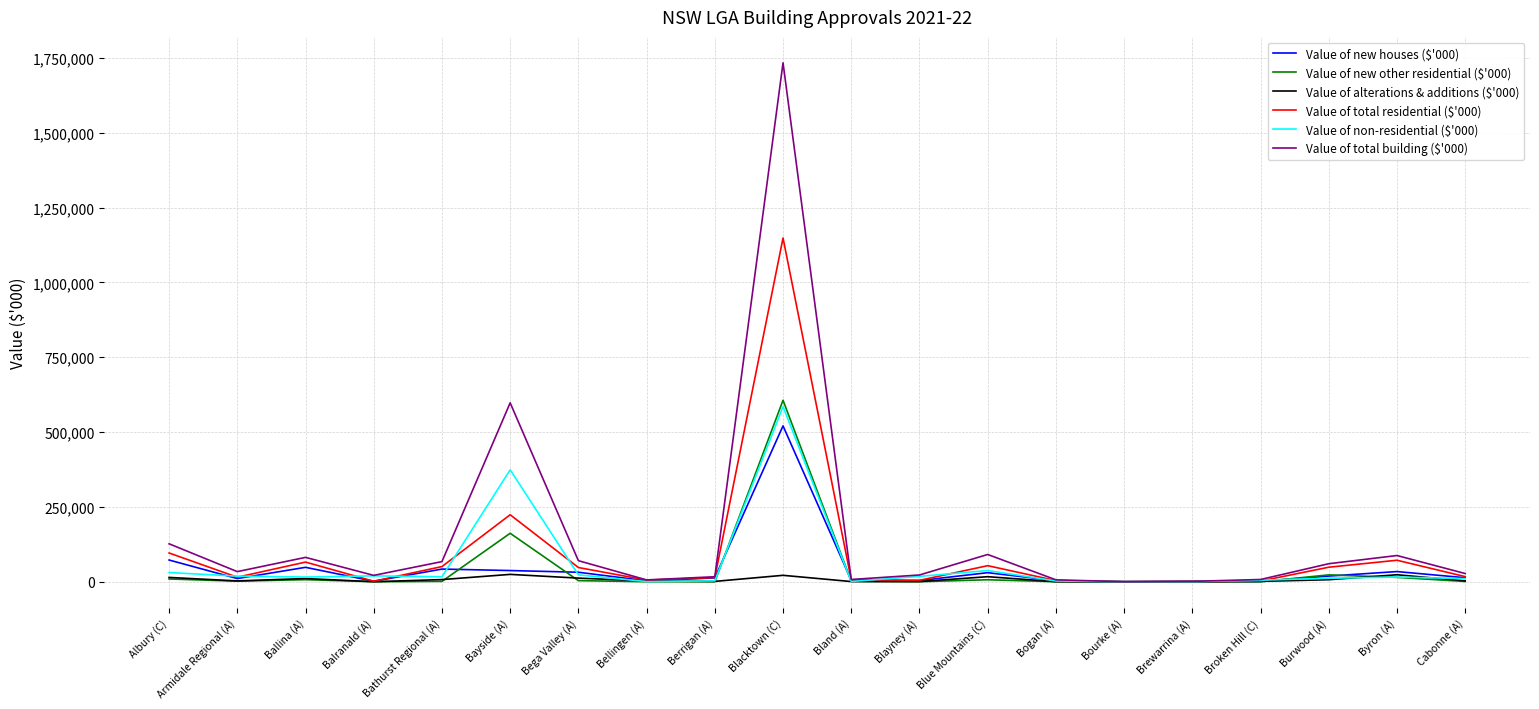

True or false: Value of new houses ($'000) has more than 1 points higher than both neighbors.

True